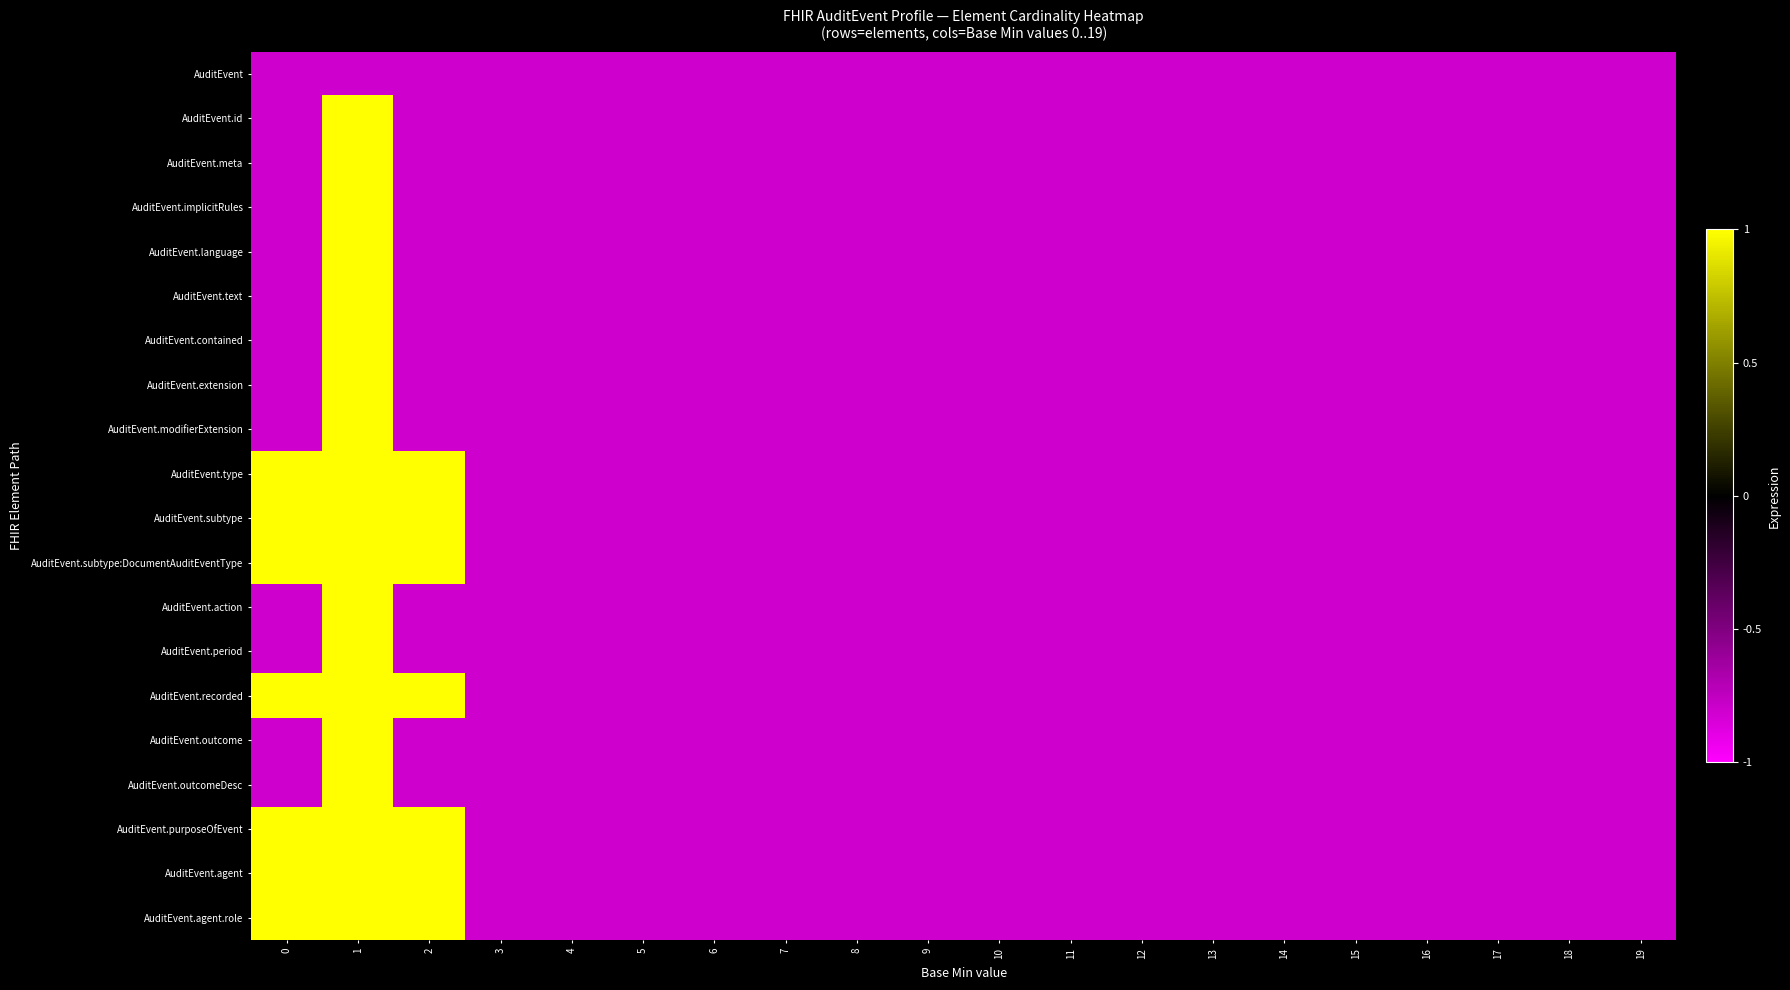

Which series changed the most between 3 and 9?

AuditEvent